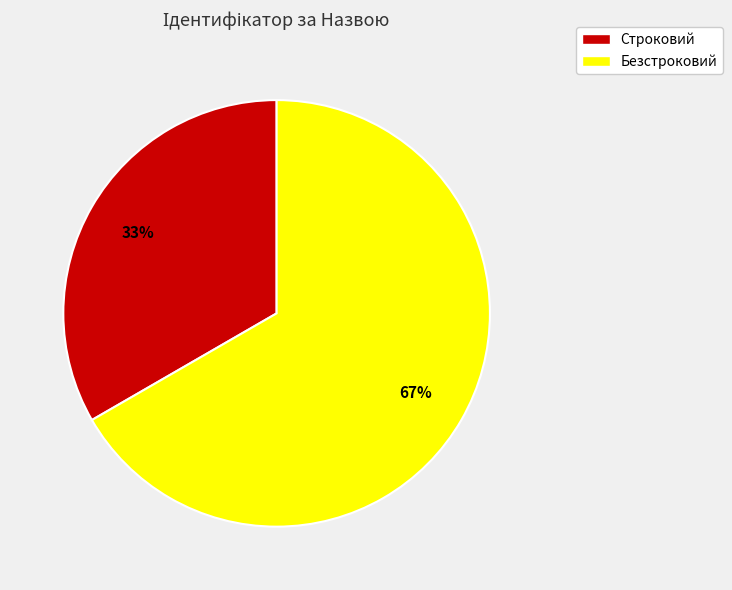

Approximately how many times larger is the value at Безстроковий compared to Строковий?

2.0